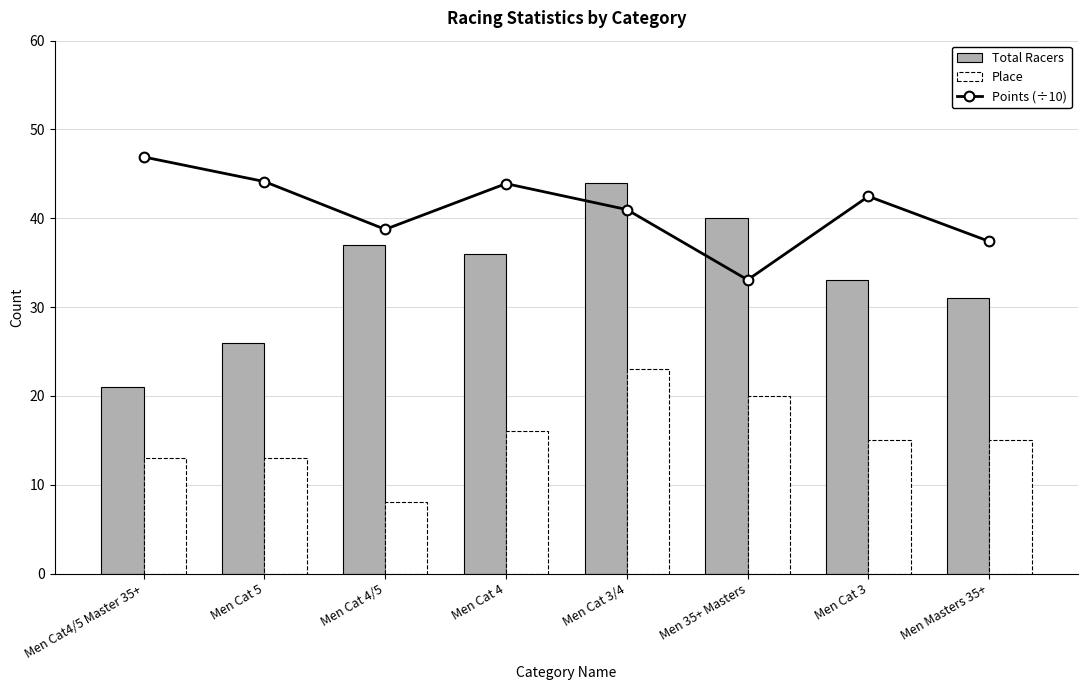

Which label corresponds to the smallest value in the chart?

Men Cat 4/5